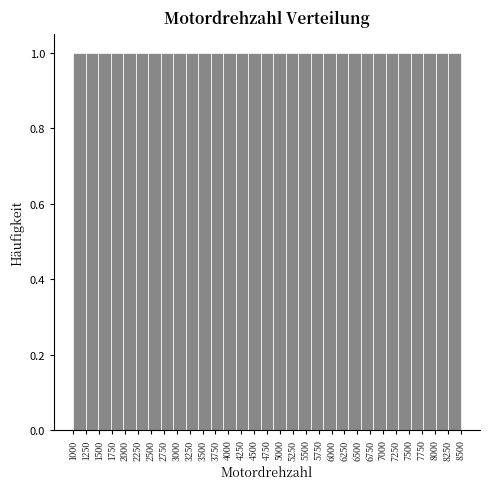

How tall is the bar that spans 3200 to 3400 on the x-axis? Neither the bar edges nor the heights are printed on the chart, so give them approximately, as read against the axes.

1